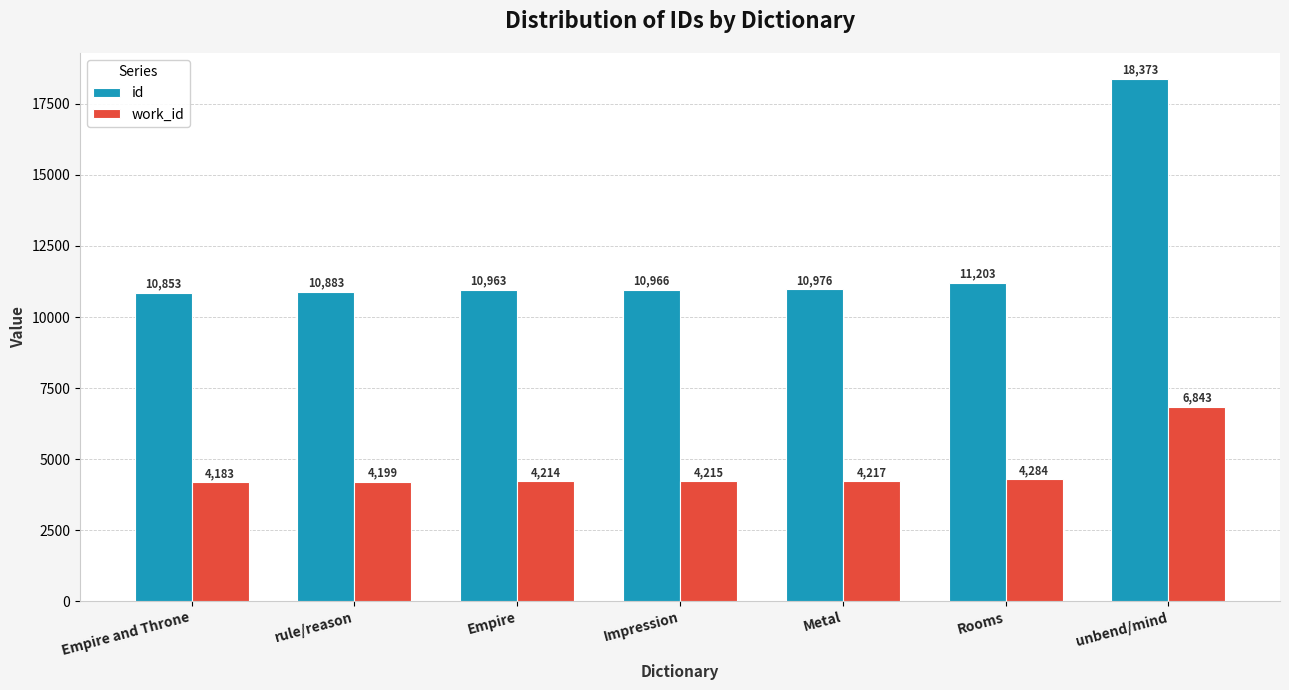

What is the difference between the highest and lowest values at Rooms?

6919